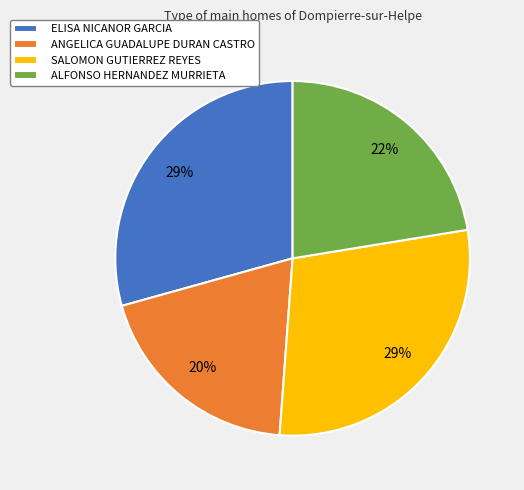

Do ANGELICA GUADALUPE DURAN CASTRO and ELISA NICANOR GARCIA together represent more than half of the pie?

No